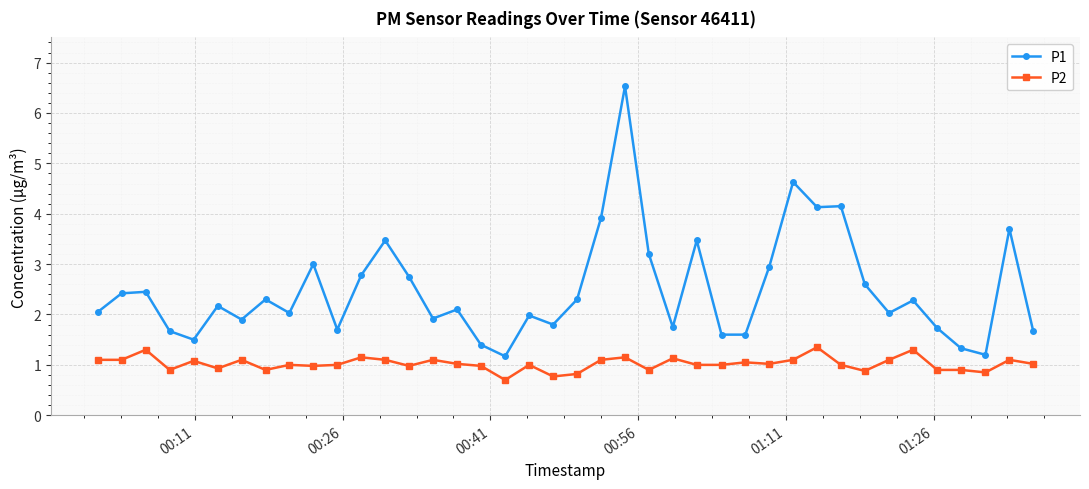

What are all the series names shown in the legend?

P1, P2